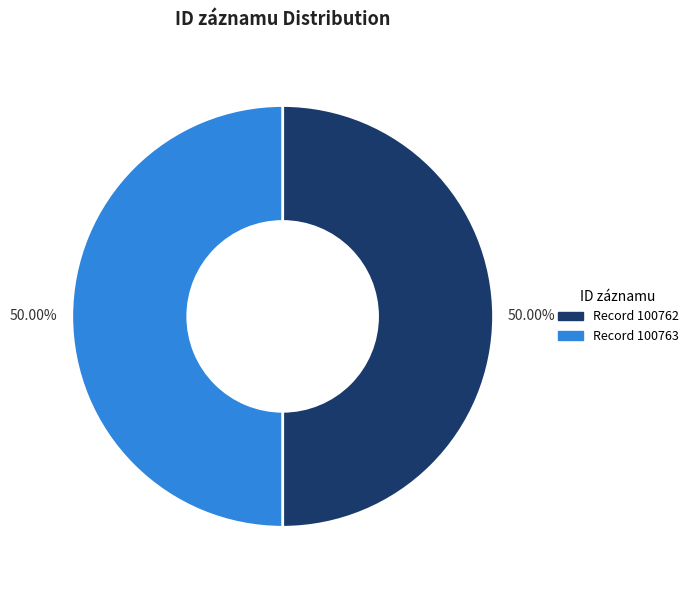

Which category has the biggest portion of the pie?

100763